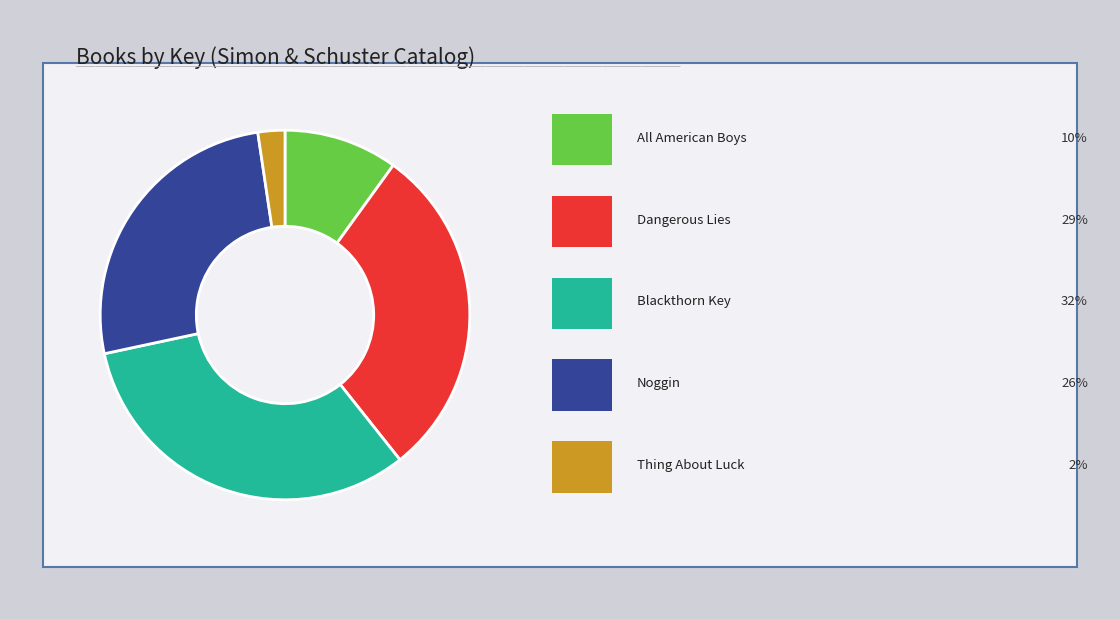

Is there a majority slice in this chart?

No